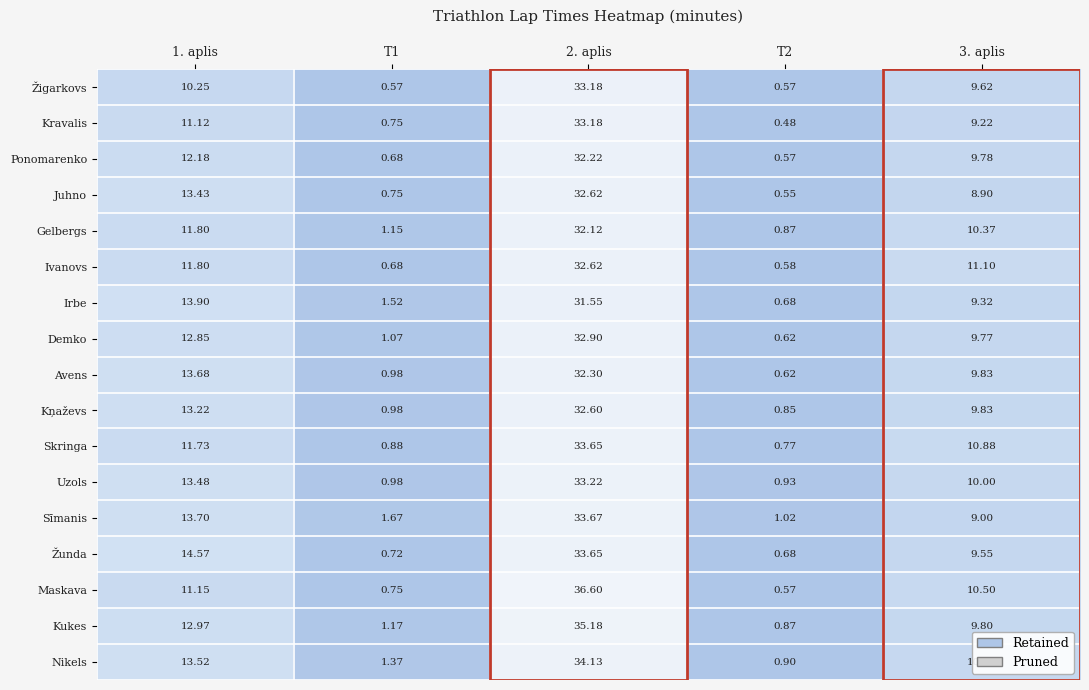

Which series changed the most between 2. aplis and 3. aplis?

Maskava